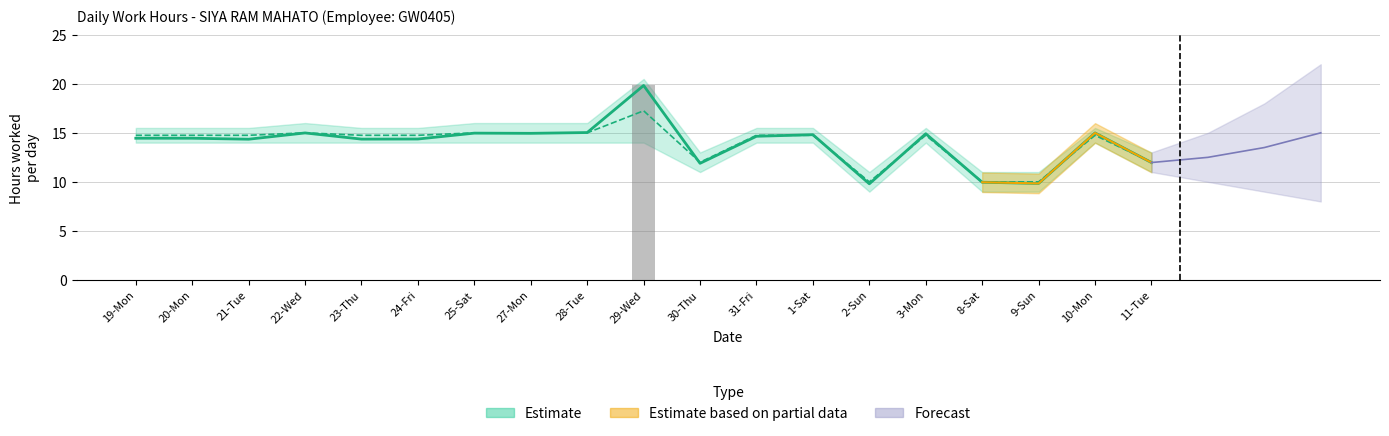

Rank the series at 31-Fri from highest to lowest value.

Estimate Band Upper, Hours Worked, Low Hours